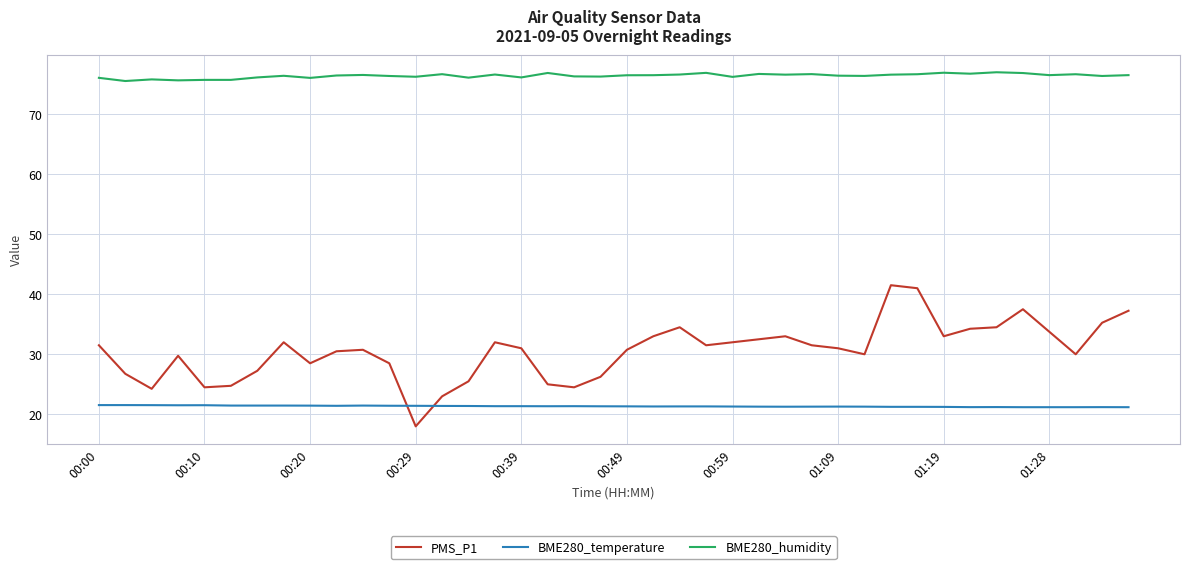

What is the difference between the maximum and minimum values in the BME280_humidity series?

1.5